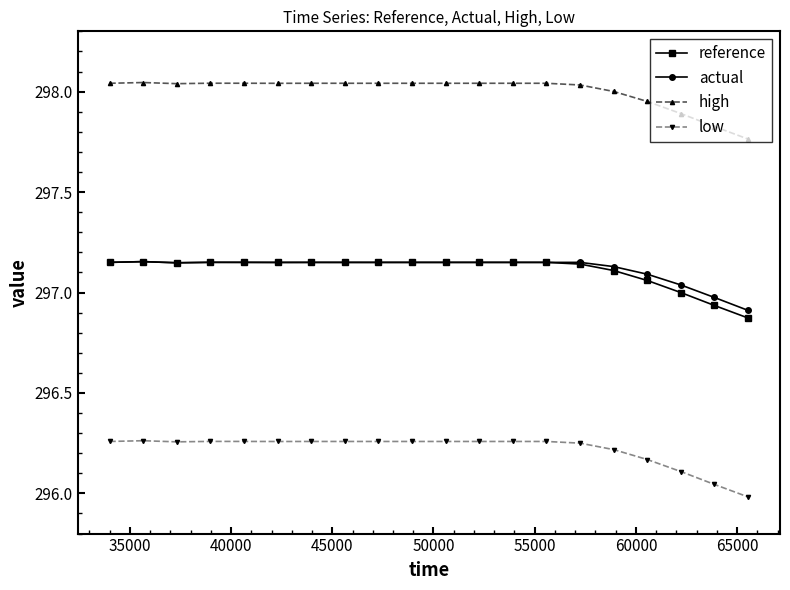

True or false: high and low cross at least once.

False